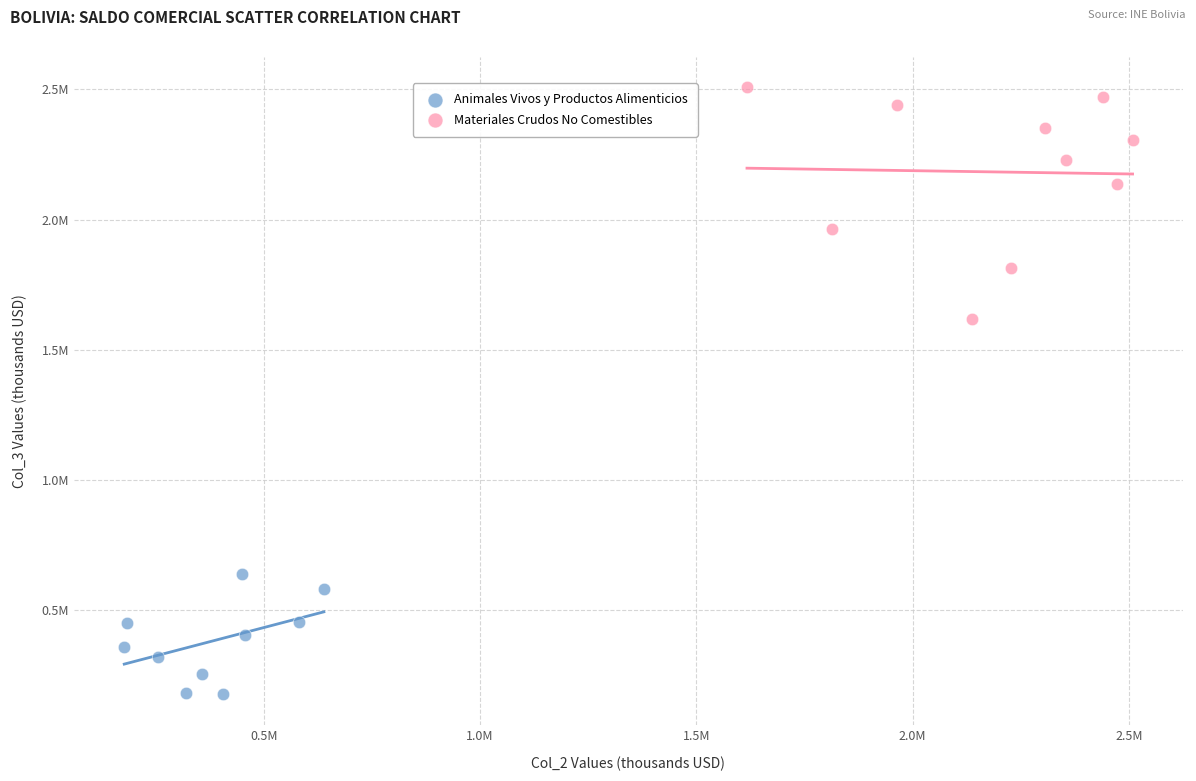

Which series has the largest Y range (max minus min)?

Materiales Crudos No Comestibles